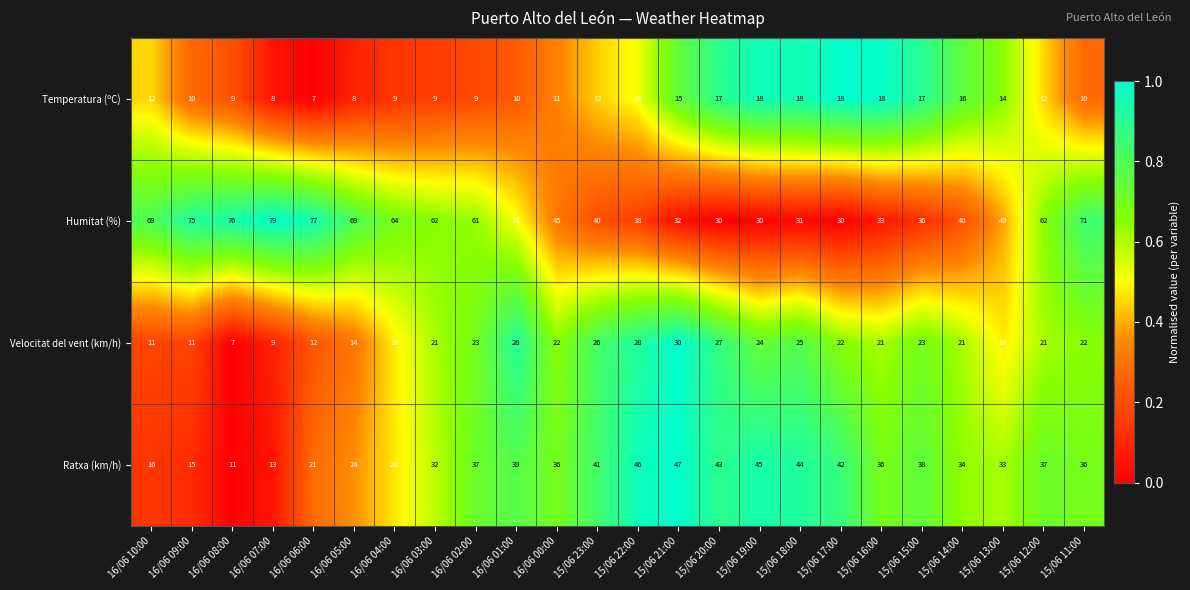

List the series in order of their peak value, lowest first.

Temperatura (ºC), Velocitat del vent (km/h), Ratxa (km/h), Humitat (%)